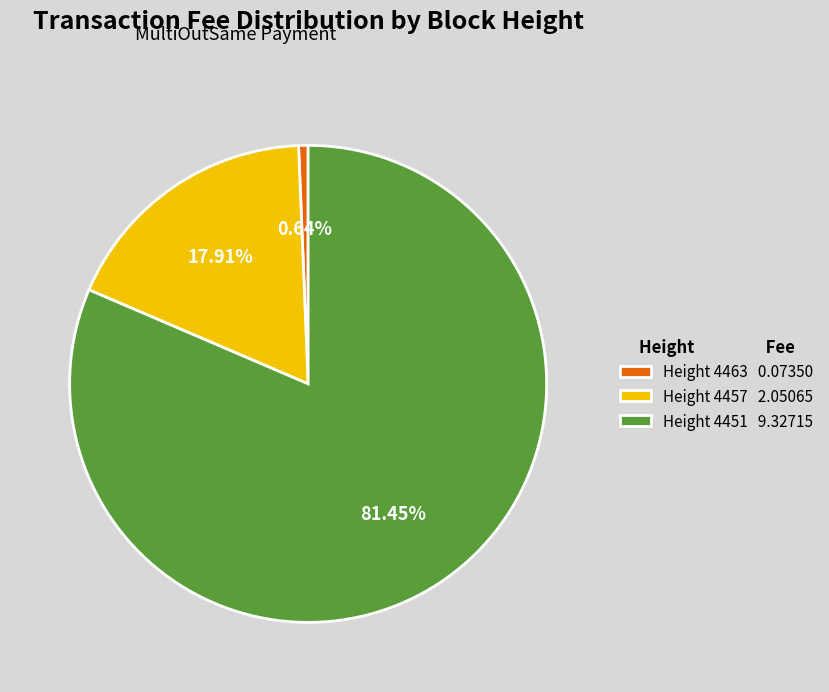

What is the majority slice?

Height 4451 9.32715